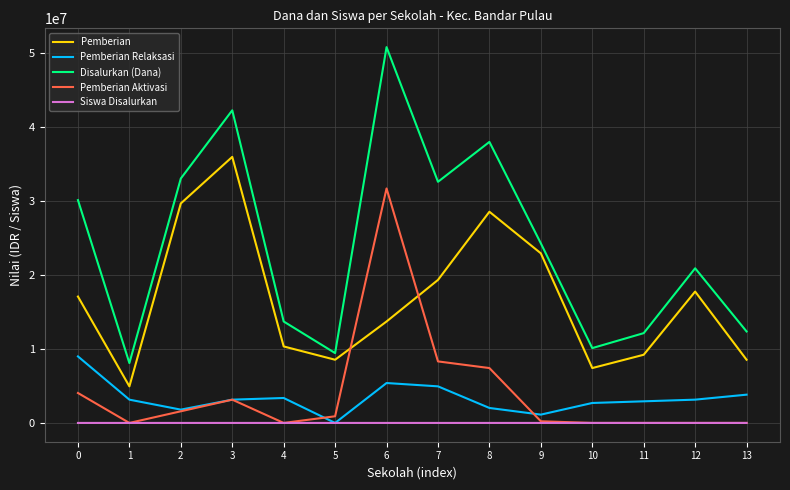

List the series in order of their peak value, highest first.

Disalurkan (Dana), Pemberian, Pemberian Aktivasi, Pemberian Relaksasi, Siswa Disalurkan